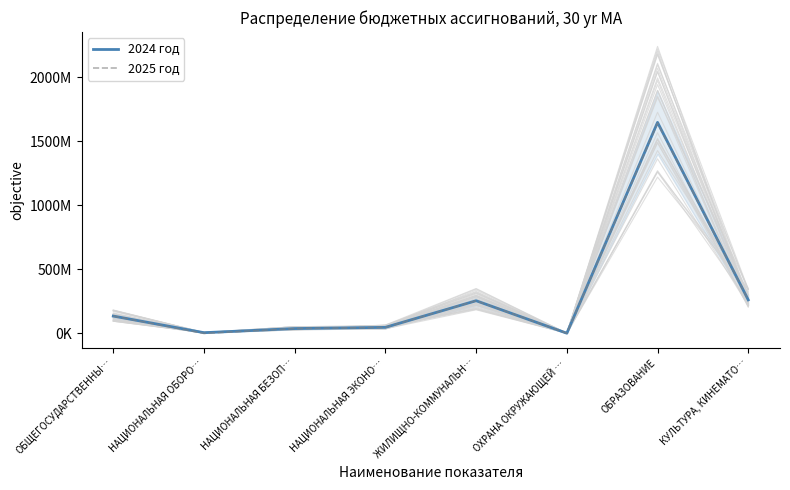

Reading left to right, transcribe all the data shown in this chart.

2024 год: ОБЩЕГОСУДАРСТВЕННЫ…=135450382	НАЦИОНАЛЬНАЯ ОБОРО…=5569800	НАЦИОНАЛЬНАЯ БЕЗОП…=37855755	НАЦИОНАЛЬНАЯ ЭКОНО…=47221700	ЖИЛИЩНО-КОММУНАЛЬН…=255266478	ОХРАНА ОКРУЖАЮЩЕЙ …=1461173	ОБРАЗОВАНИЕ=1648892459	КУЛЬТУРА, КИНЕМАТО…=262007302
2025 год: ОБЩЕГОСУДАРСТВЕННЫ…=135659815	НАЦИОНАЛЬНАЯ ОБОРО…=0	НАЦИОНАЛЬНАЯ БЕЗОП…=37755755	НАЦИОНАЛЬНАЯ ЭКОНО…=47226700	ЖИЛИЩНО-КОММУНАЛЬН…=255266478	ОХРАНА ОКРУЖАЮЩЕЙ …=1461173	ОБРАЗОВАНИЕ=1642467659	КУЛЬТУРА, КИНЕМАТО…=261766202